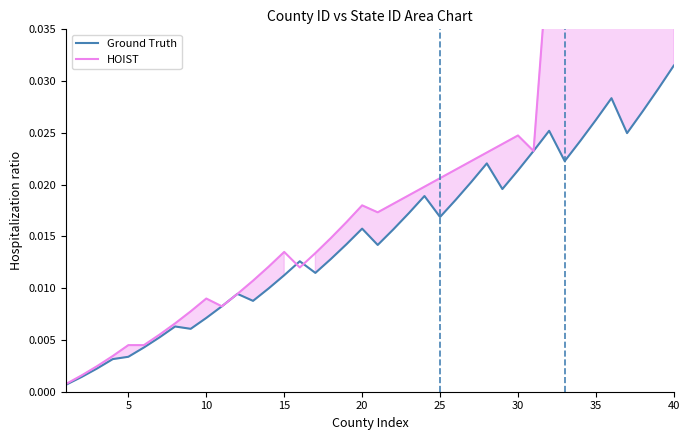

True or false: Ground Truth has more than 0 points higher than both neighbors.

True